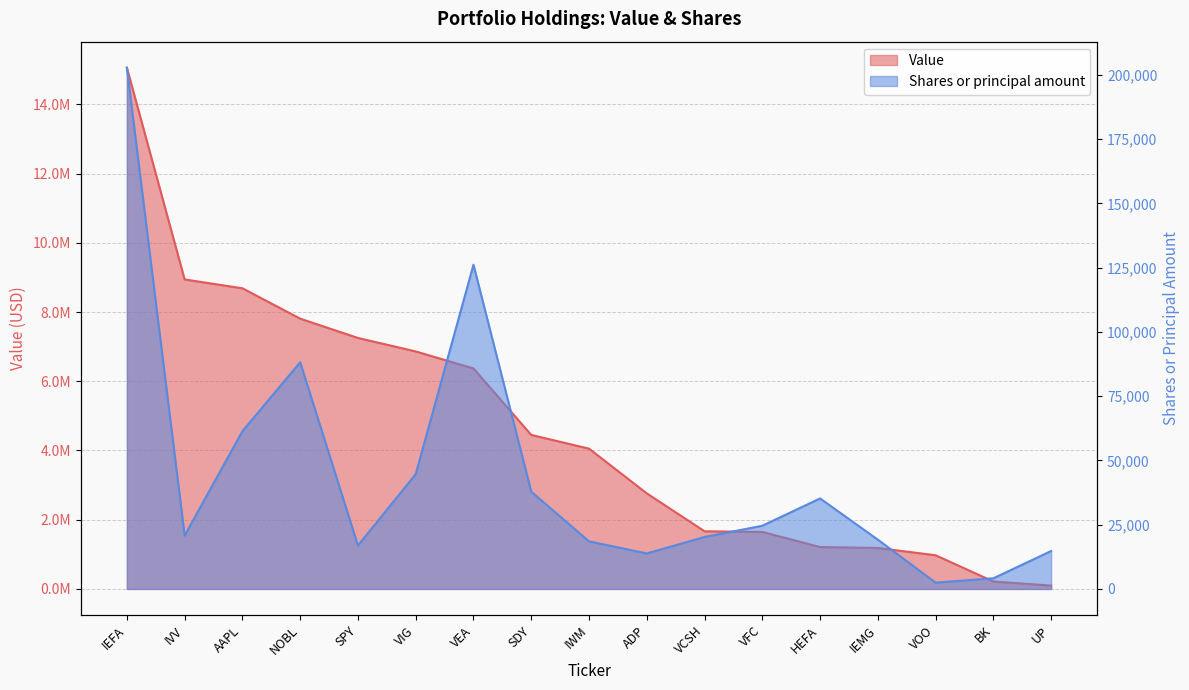

Reading left to right, what are all the values shown in this chart?

Value: 15056000	8940000	8685000	7808000	7250000	6861000	6369000	4449000	4053000	2761000	1666000	1647000	1211000	1184000	973000	215000	97000
Shares or principal amount: 202780	20751	61381	88191	16894	44670	126144	37845	18528	13813	20215	24592	35213	19175	2468	4156	14756